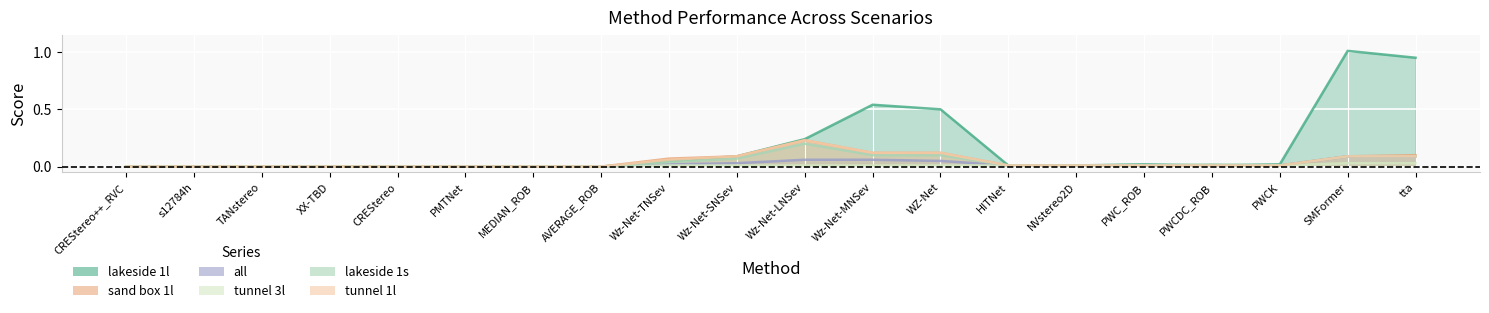

How many data points does each series have?

20